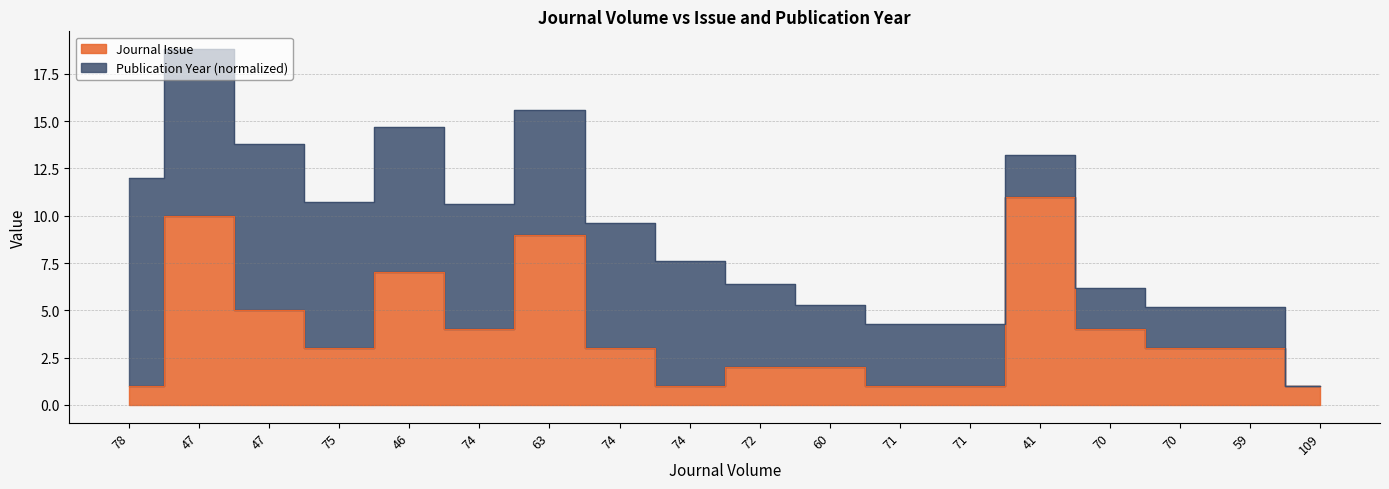

Is it true that the value at 60 is 1?

False